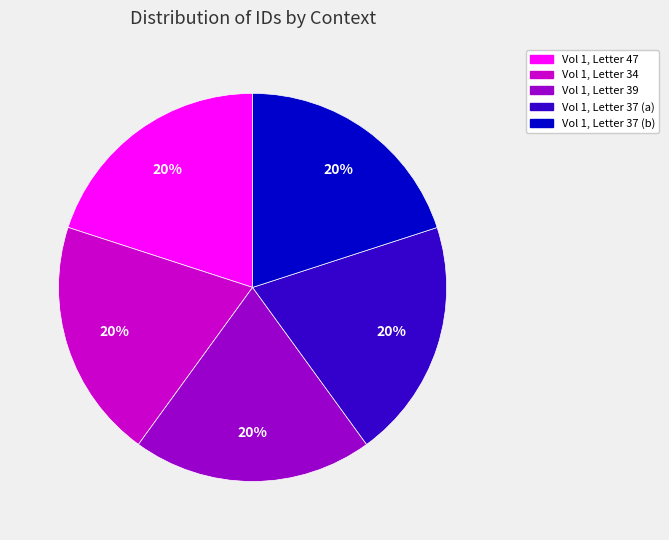

How many slices are in this pie chart?

5